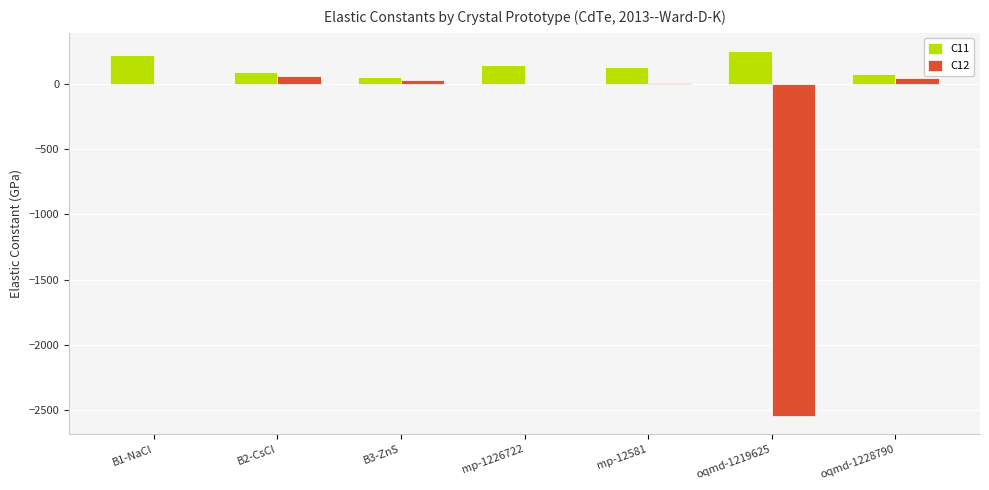

Is it true that C11 equals 127.0 at mp-12581?

True